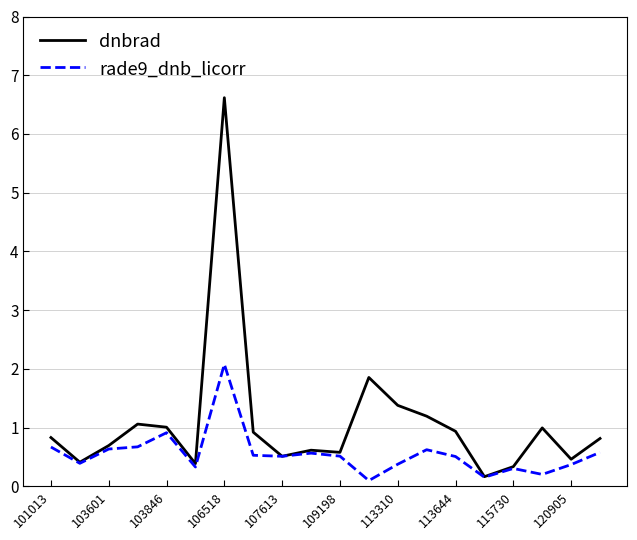

What are all the series names shown in the legend?

dnbrad, rade9_dnb_licorr